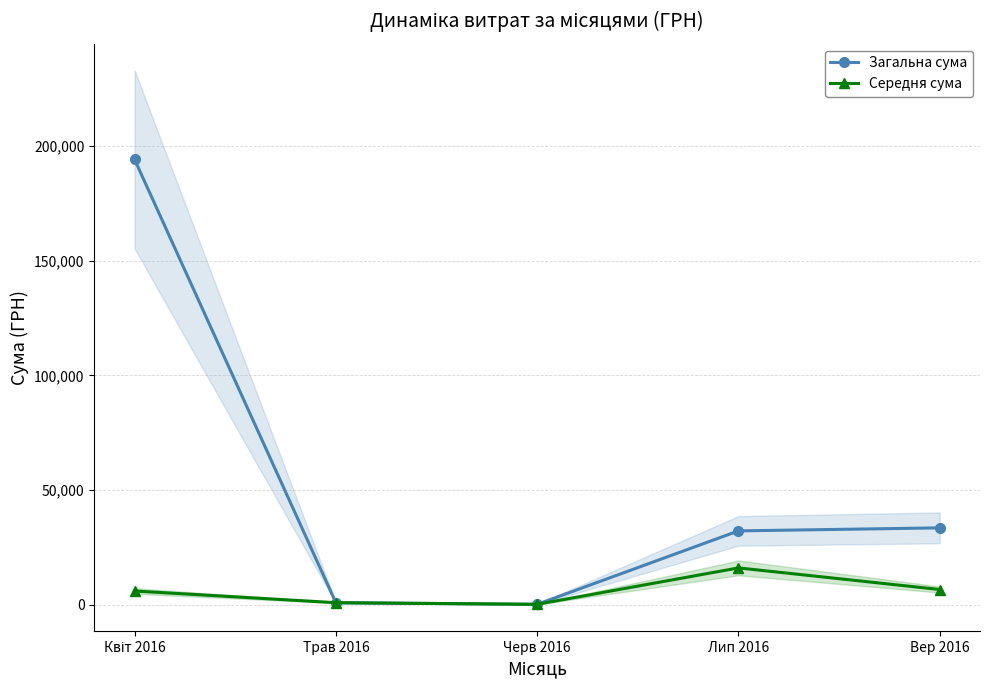

Does the chart have visible grid lines?

Yes